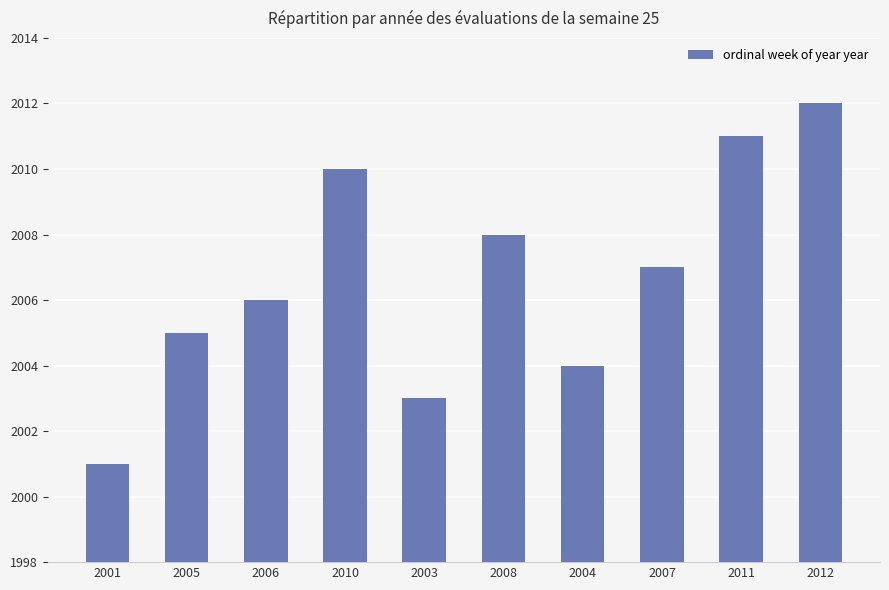

At which category does the chart reach its peak across all series?

2012